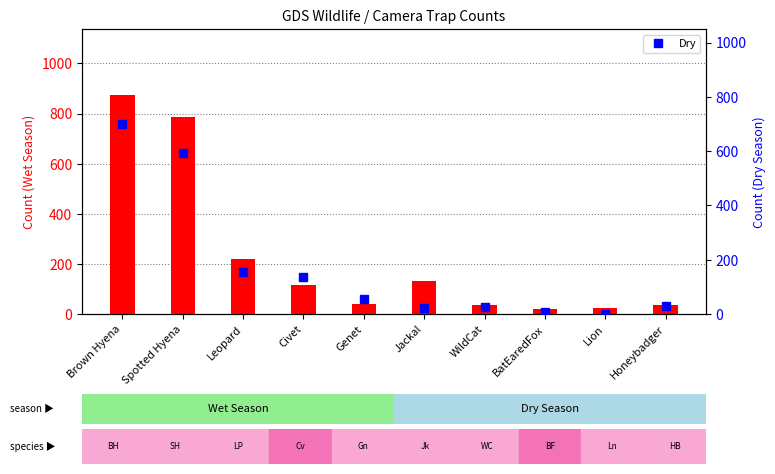

What is the difference between the Wet values at Jackal and Spotted Hyena?

657